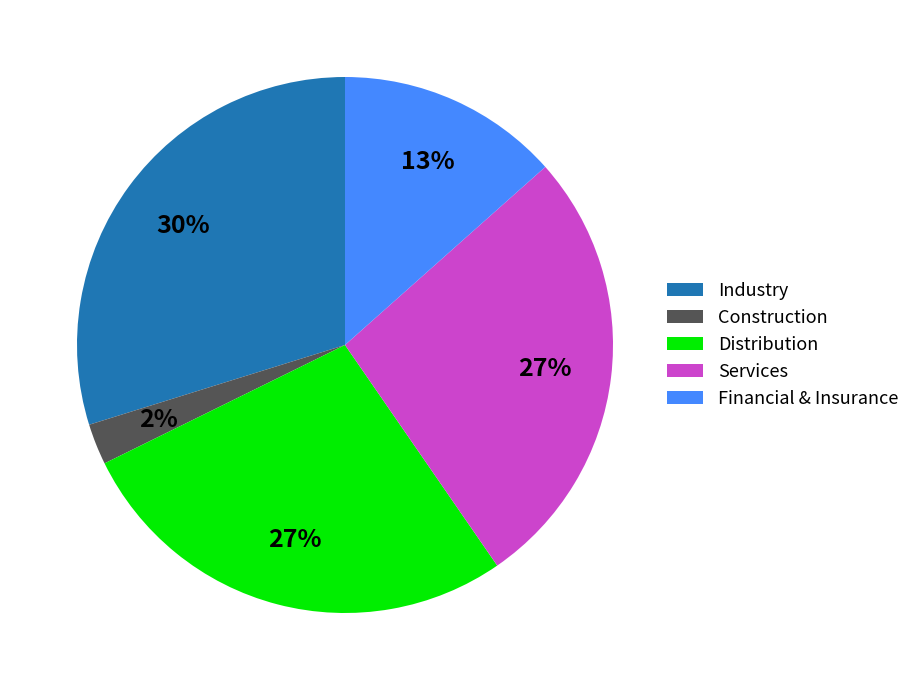

Is there any slice that represents more than half of the pie?

No